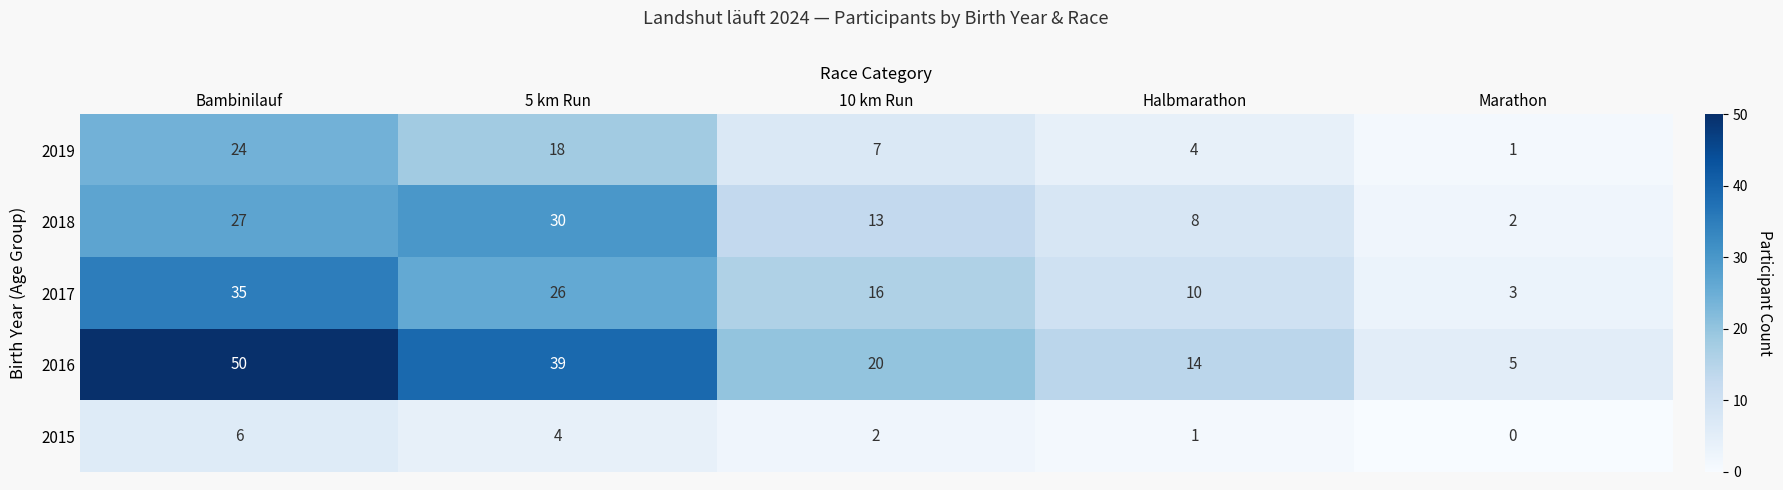

List the labels in order of 2016 value, smallest first.

Marathon, Halbmarathon, 10 km Run, 5 km Run, Bambinilauf